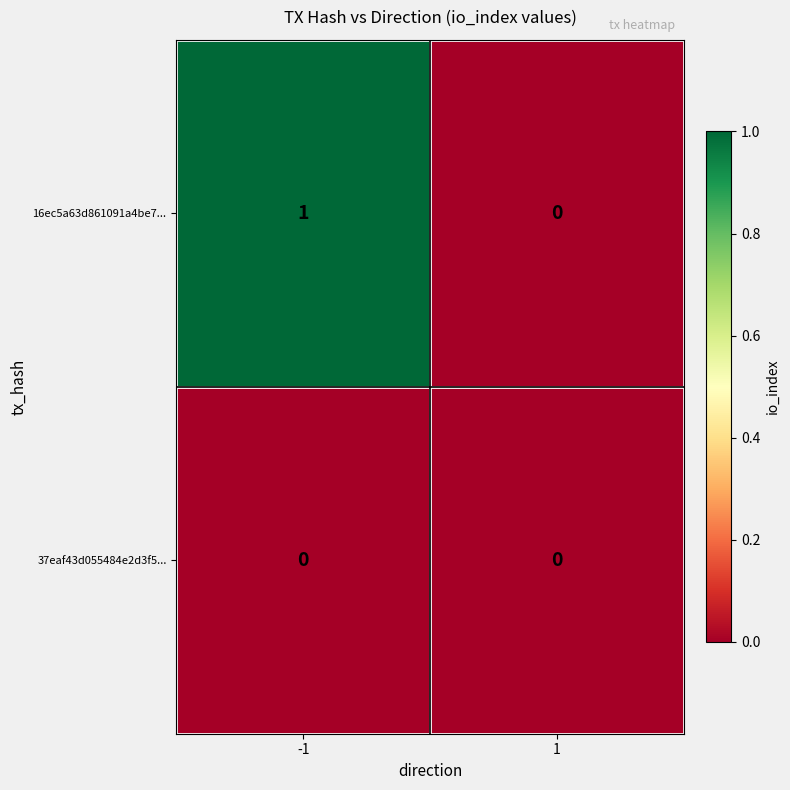

Is the value of 16ec5a63d861091a4be7... at -1 greater than the value of 37eaf43d055484e2d3f5... at 1?

Yes